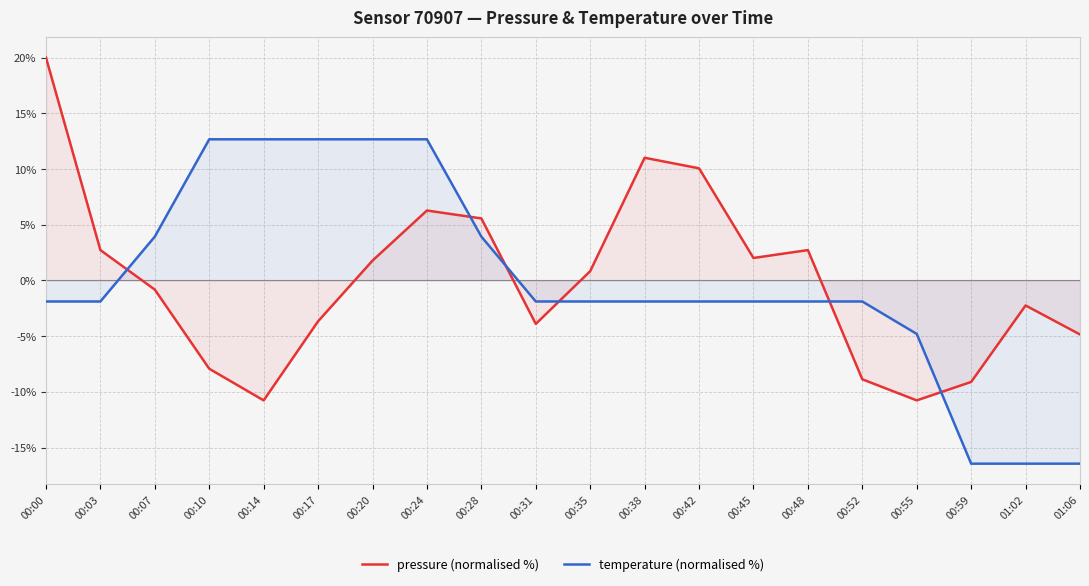

Which series has the largest total across all categories?

temperature (normalised %)